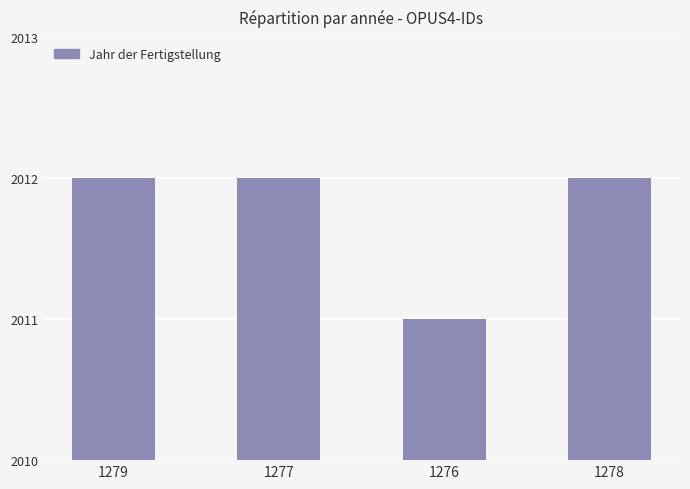

What is the change in value from 1276 to 1278?

+1